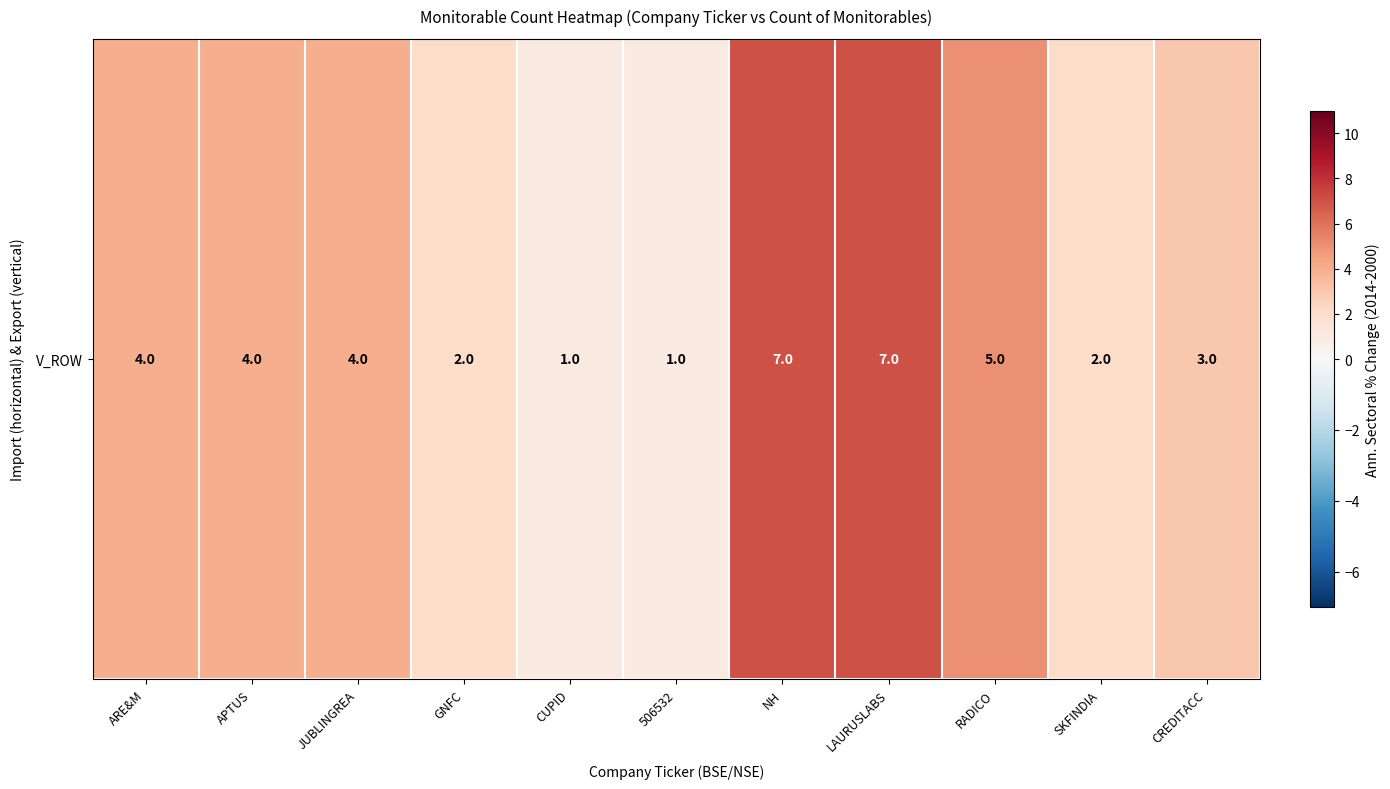

Where does the data first go above 4?

NH